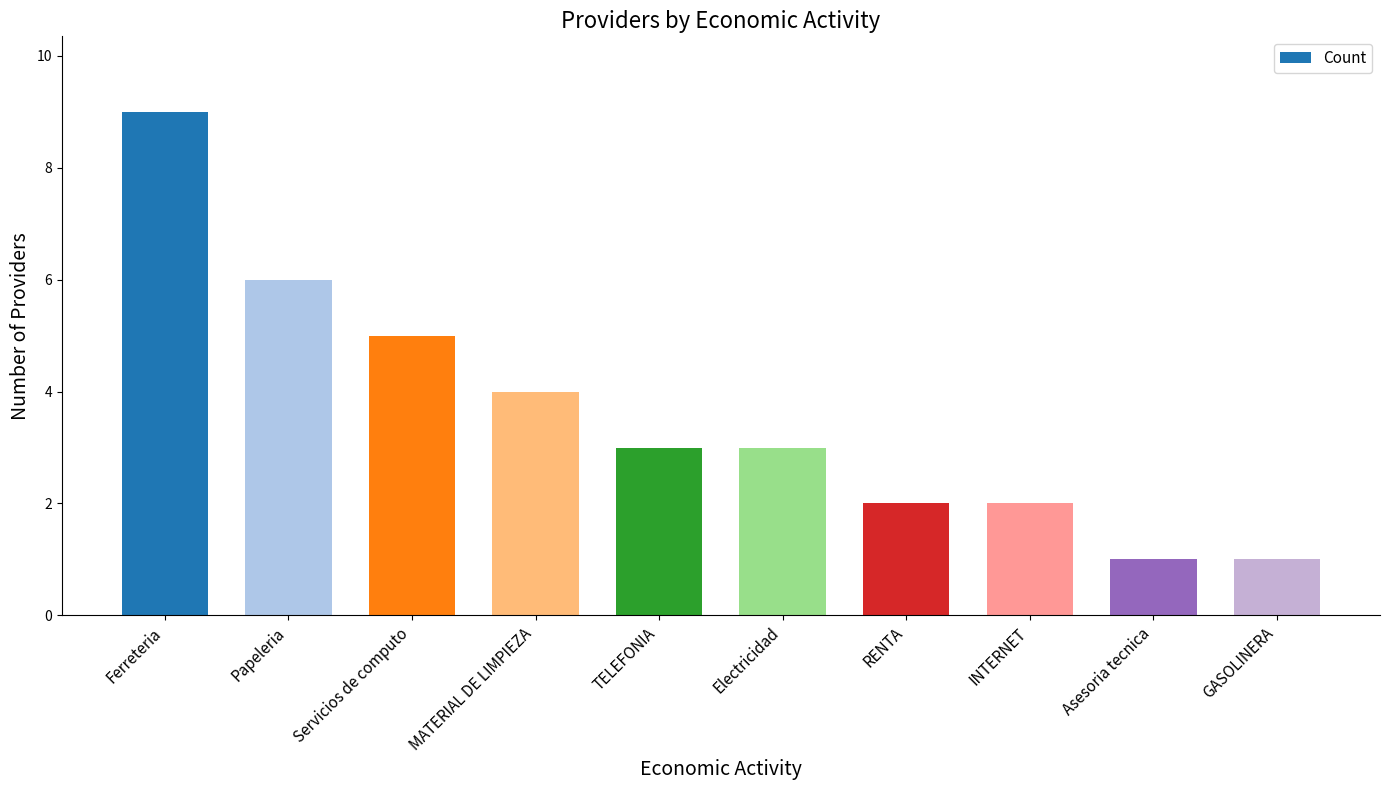

What is the value of the 3rd bar from the left?

5